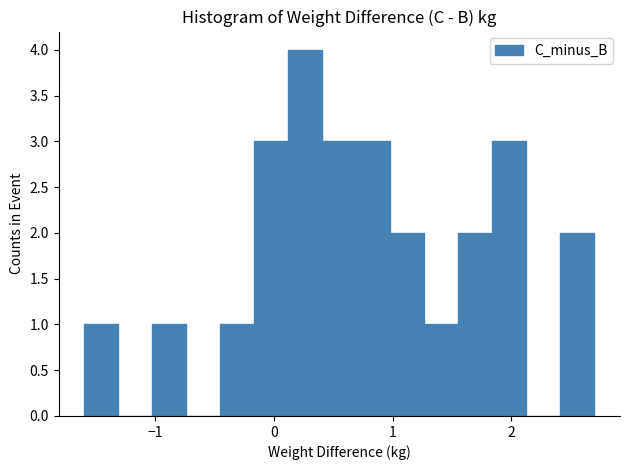

Read against the x-axis, roughly where is the centre of the tallest bar?

0.3